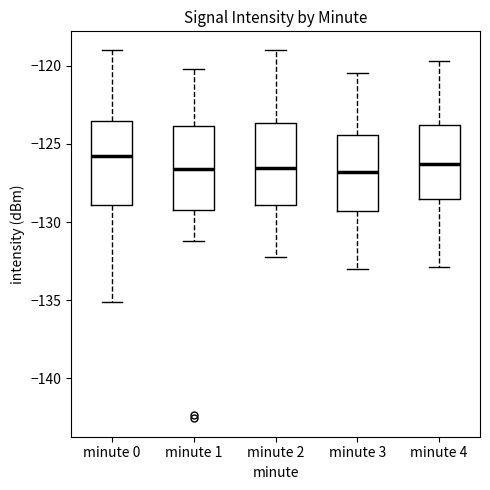

Reading left to right, transcribe this box plot: for each box, give where its median line is, the range the box spans, and where its two whiskers end, as read against the y-axis. The values are not printed on the chart, so give them approximately, as read against the axis.

minute 0: median -126.0, box -129.0 to -123.5, whiskers -135.0 to -119.0
minute 1: median -126.5, box -129.0 to -124.0, whiskers -131.0 to -120.0
minute 2: median -126.5, box -129.0 to -123.5, whiskers -132.0 to -119.0
minute 3: median -127.0, box -129.5 to -124.5, whiskers -133.0 to -120.5
minute 4: median -126.5, box -128.5 to -124.0, whiskers -133.0 to -119.5